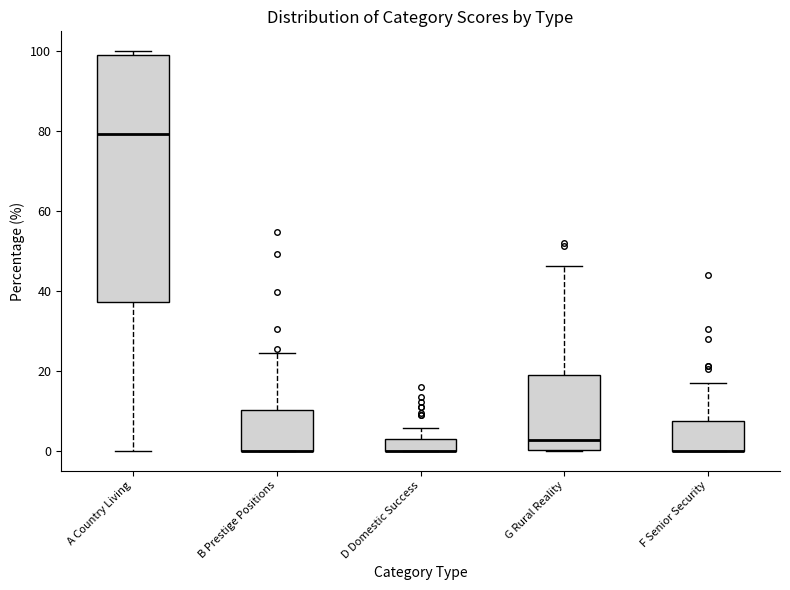

Comparing the boxes themselves (not the whiskers), which one is the tallest?

A Country Living